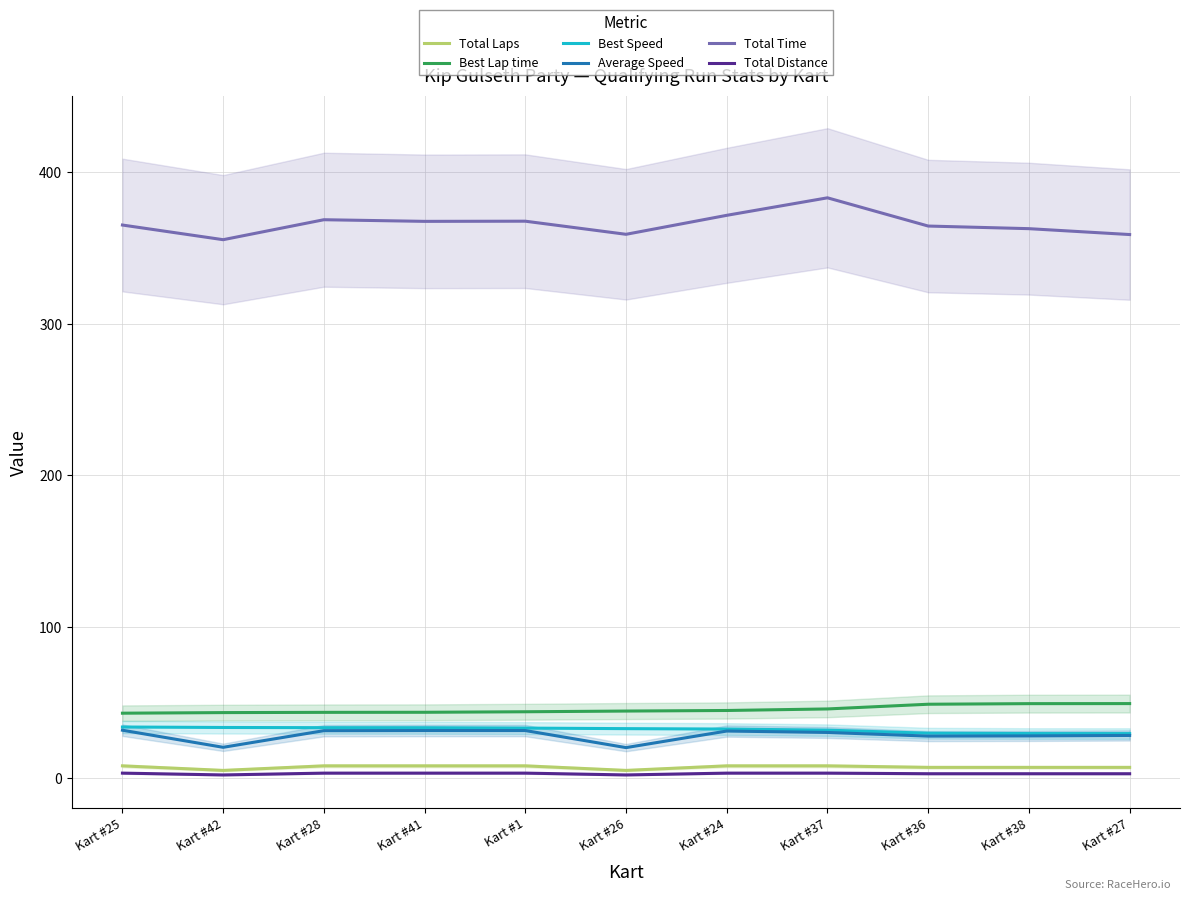

The Total Laps series shows 3.7 at Kart #38. True or false?

False